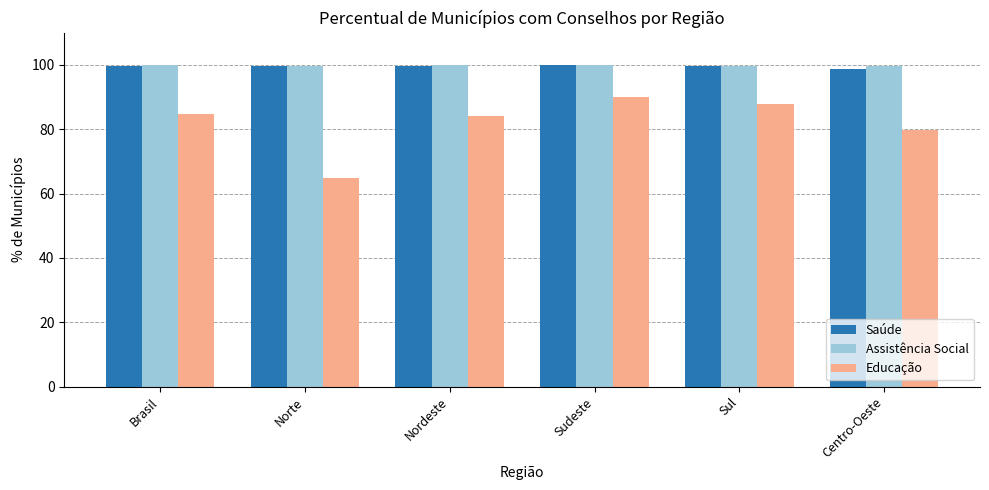

Is the value of Saúde at Brasil greater than the value of Educação at Sul?

Yes